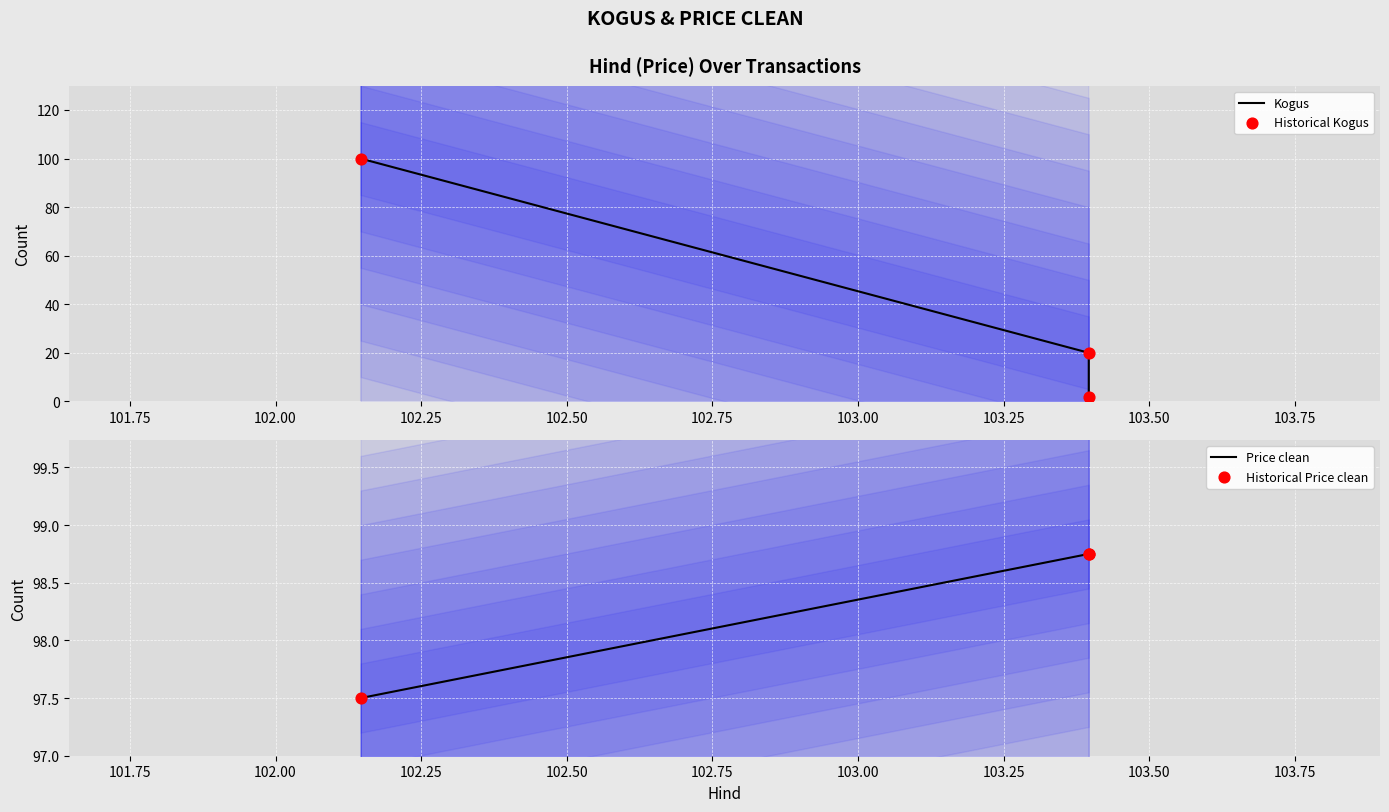

At how many categories does at least one series exceed 48?

3